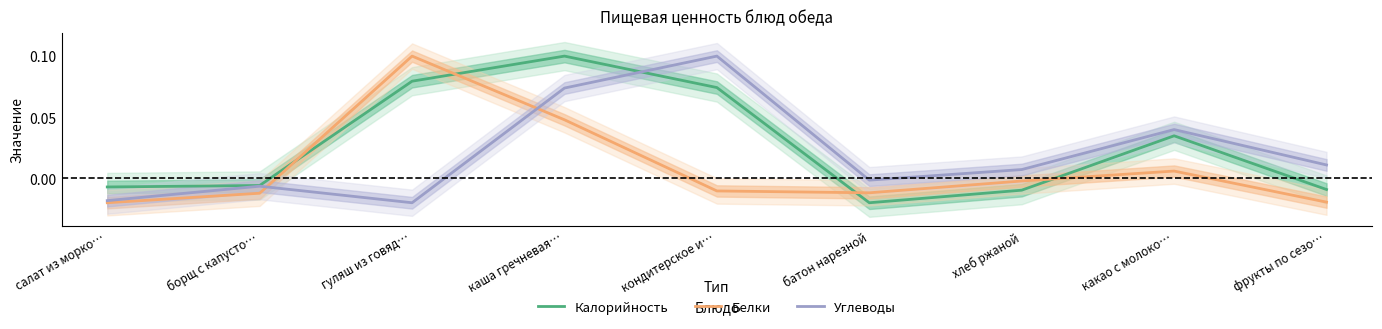

Reading left to right, list all the values displayed in this chart.

Калорийность: салат из морко…=-0.0	борщ с капусто…=-0.0	гуляш из говяд…=0.1	каша гречневая…=0.1	кондитерское и…=0.1	батон нарезной=-0.0	хлеб ржаной=-0.0	какао с молоко…=0.0	фрукты по сезо…=-0.0
Белки: салат из морко…=-0.0	борщ с капусто…=-0.0	гуляш из говяд…=0.1	каша гречневая…=0.0	кондитерское и…=-0.0	батон нарезной=-0.0	хлеб ржаной=-0.0	какао с молоко…=0.0	фрукты по сезо…=-0.0
Углеводы: салат из морко…=-0.0	борщ с капусто…=-0.0	гуляш из говяд…=-0.0	каша гречневая…=0.1	кондитерское и…=0.1	батон нарезной=-0.0	хлеб ржаной=0.0	какао с молоко…=0.0	фрукты по сезо…=0.0